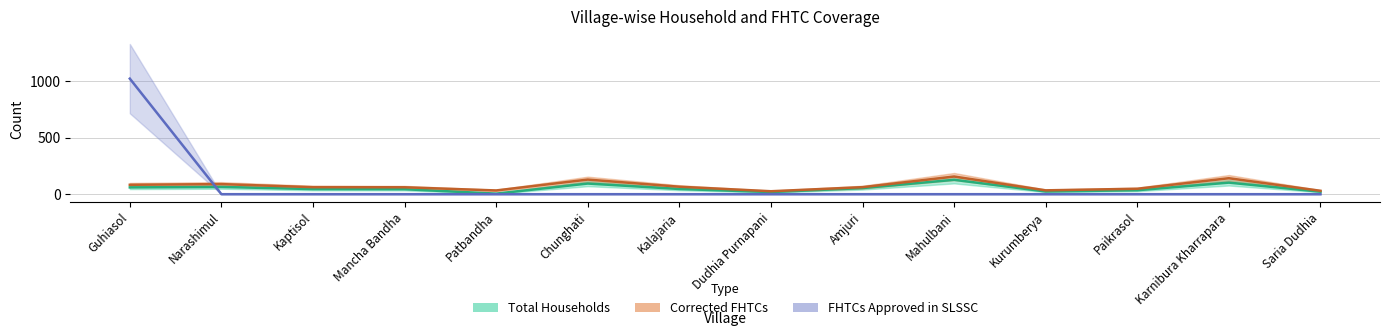

At which category is the sum across all series the highest?

Guhiasol